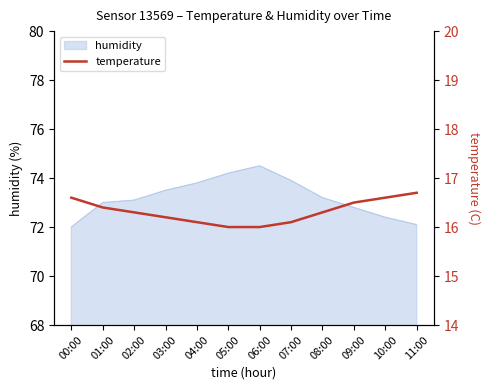

The chart shows a value of 9.4 at 05:00. True or false?

False